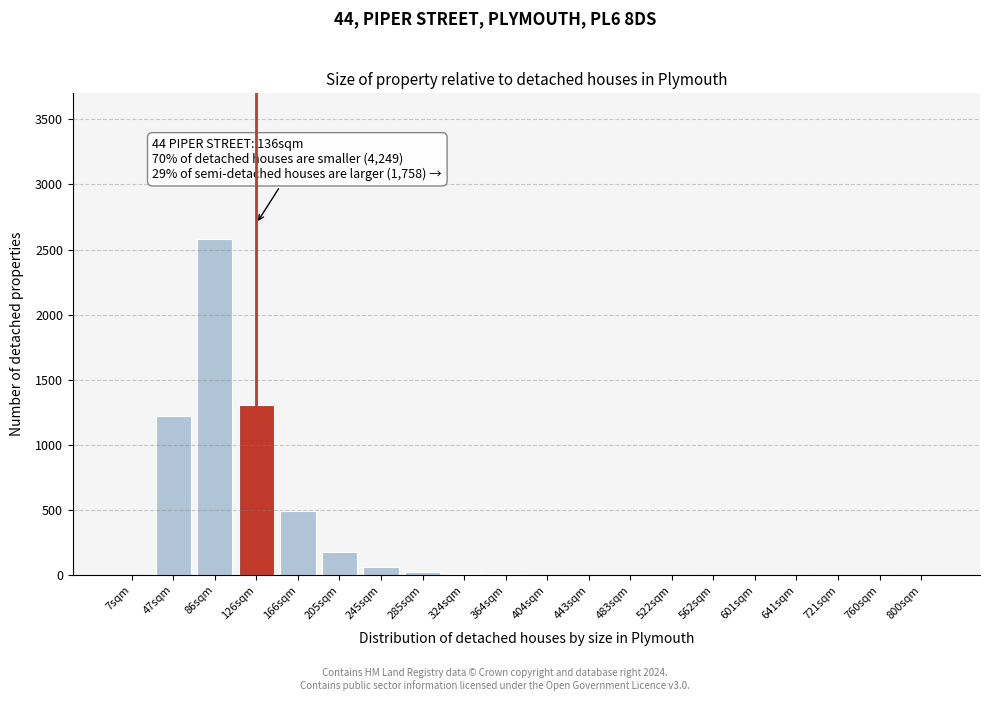

What is the maximum value shown in the chart?

2580